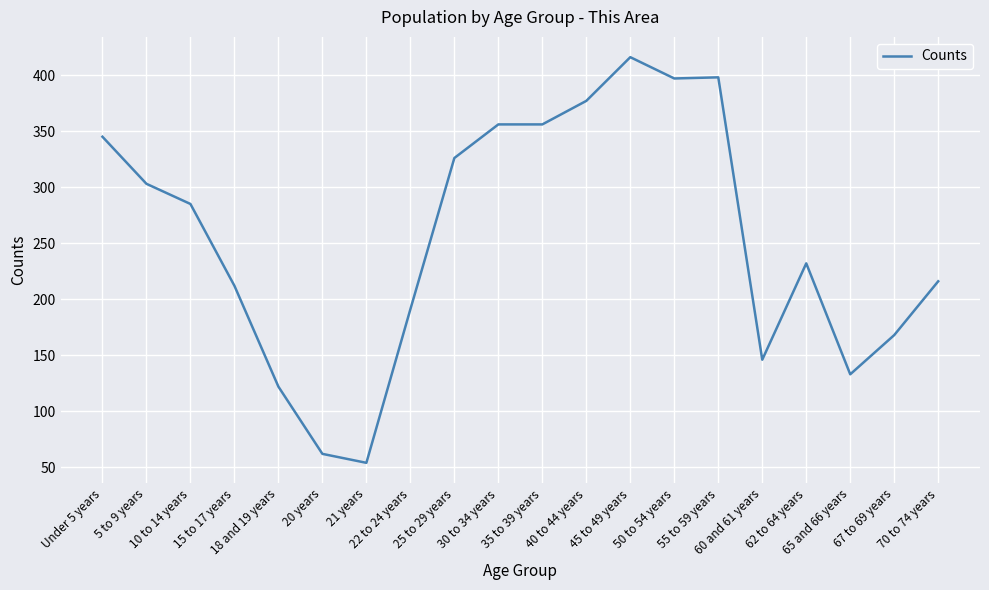

What is the difference between the maximum and minimum values?

362